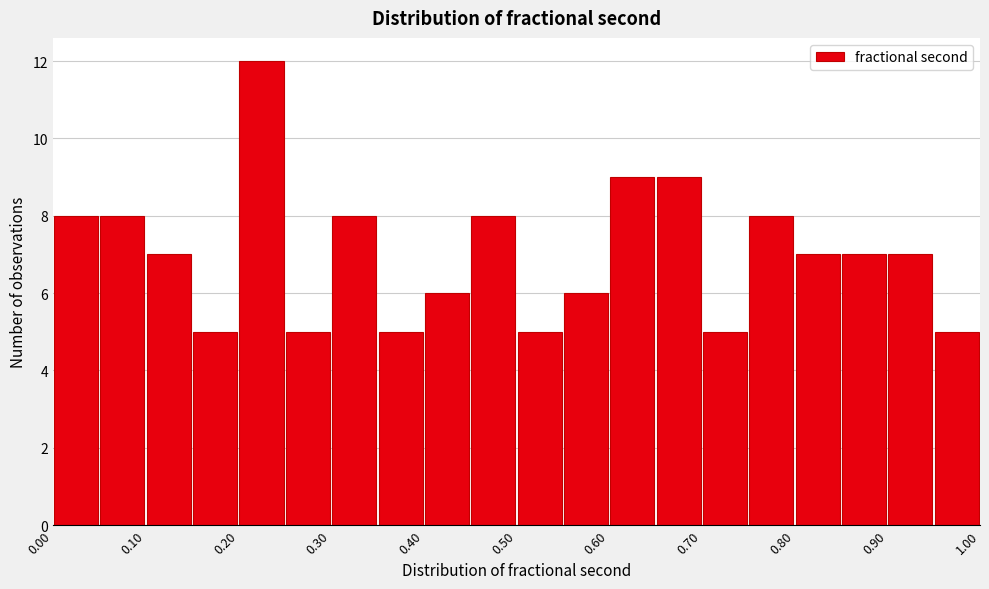

Reading left to right, list every bar in this chart as the range it spans on the x-axis followed by its height. The values are not printed on the chart, so give them approximately, as read against the axis.

0.00 to 0.05: 8
0.05 to 0.10: 8
0.10 to 0.15: 7
0.15 to 0.20: 5
0.20 to 0.25: 12
0.25 to 0.30: 5
0.30 to 0.35: 8
0.35 to 0.40: 5
0.40 to 0.45: 6
0.45 to 0.50: 8
0.50 to 0.55: 5
0.55 to 0.60: 6
0.60 to 0.65: 9
0.65 to 0.70: 9
0.70 to 0.75: 5
0.75 to 0.80: 8
0.80 to 0.85: 7
0.85 to 0.90: 7
0.90 to 0.95: 7
0.95 to 1.00: 5